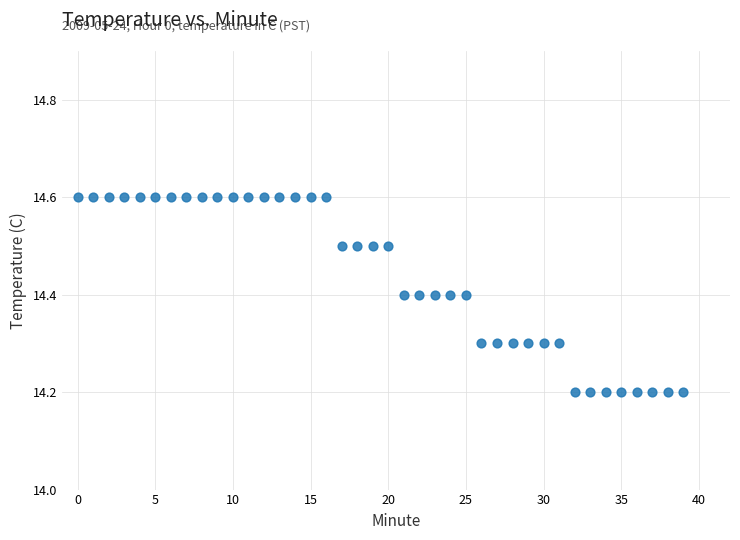

Count the number of points in this scatter plot.

40